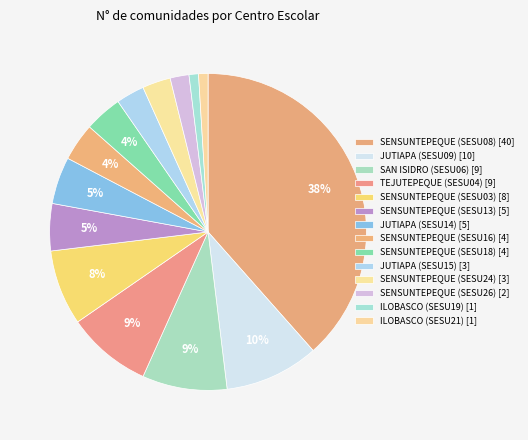

Which has a higher value, SENSUNTEPEQUE (SESU03) [8] or SENSUNTEPEQUE (SESU24) [3]?

SENSUNTEPEQUE (SESU03) [8]